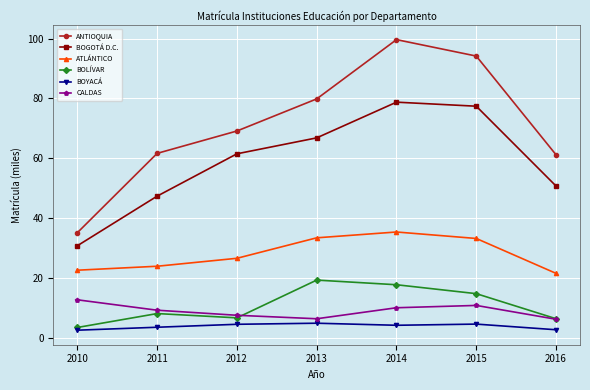

Which category has the highest value in the BOLÍVAR series?

2013